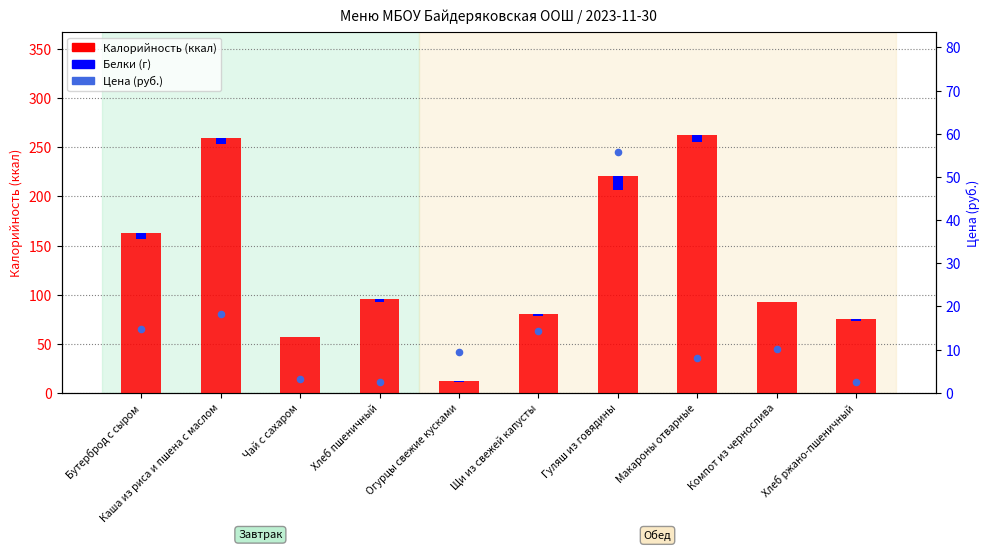

At how many categories does at least one series exceed 185?

3